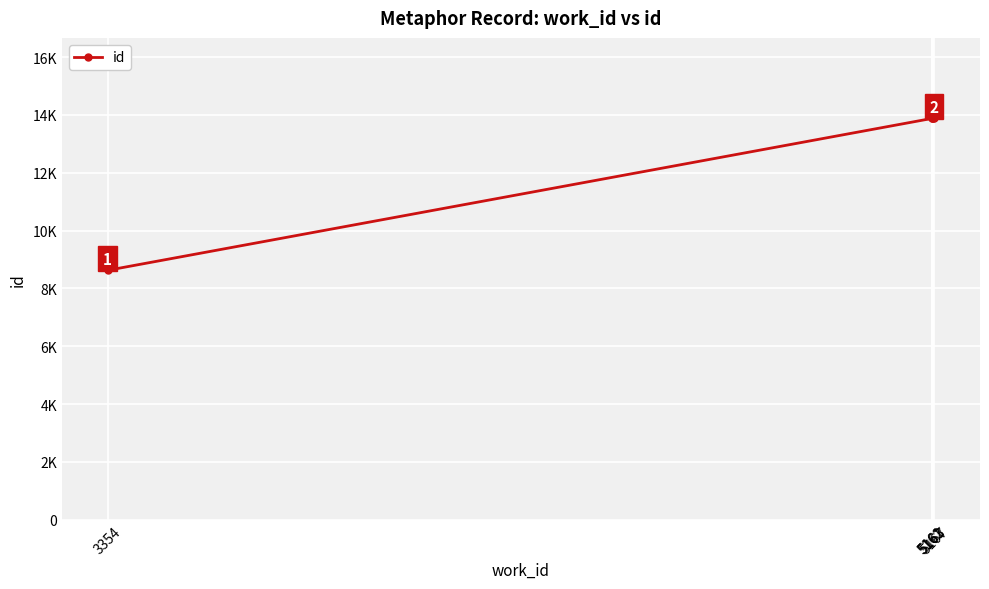

Which category has the lowest value across all series?

3354